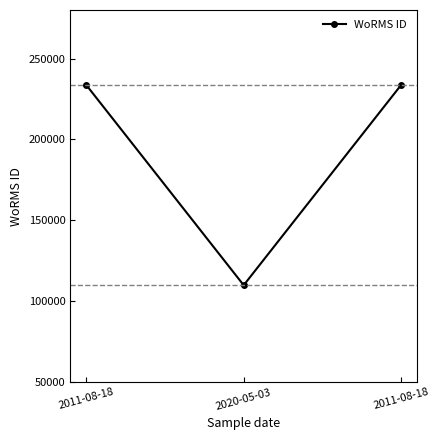

Does the chart have visible grid lines?

No